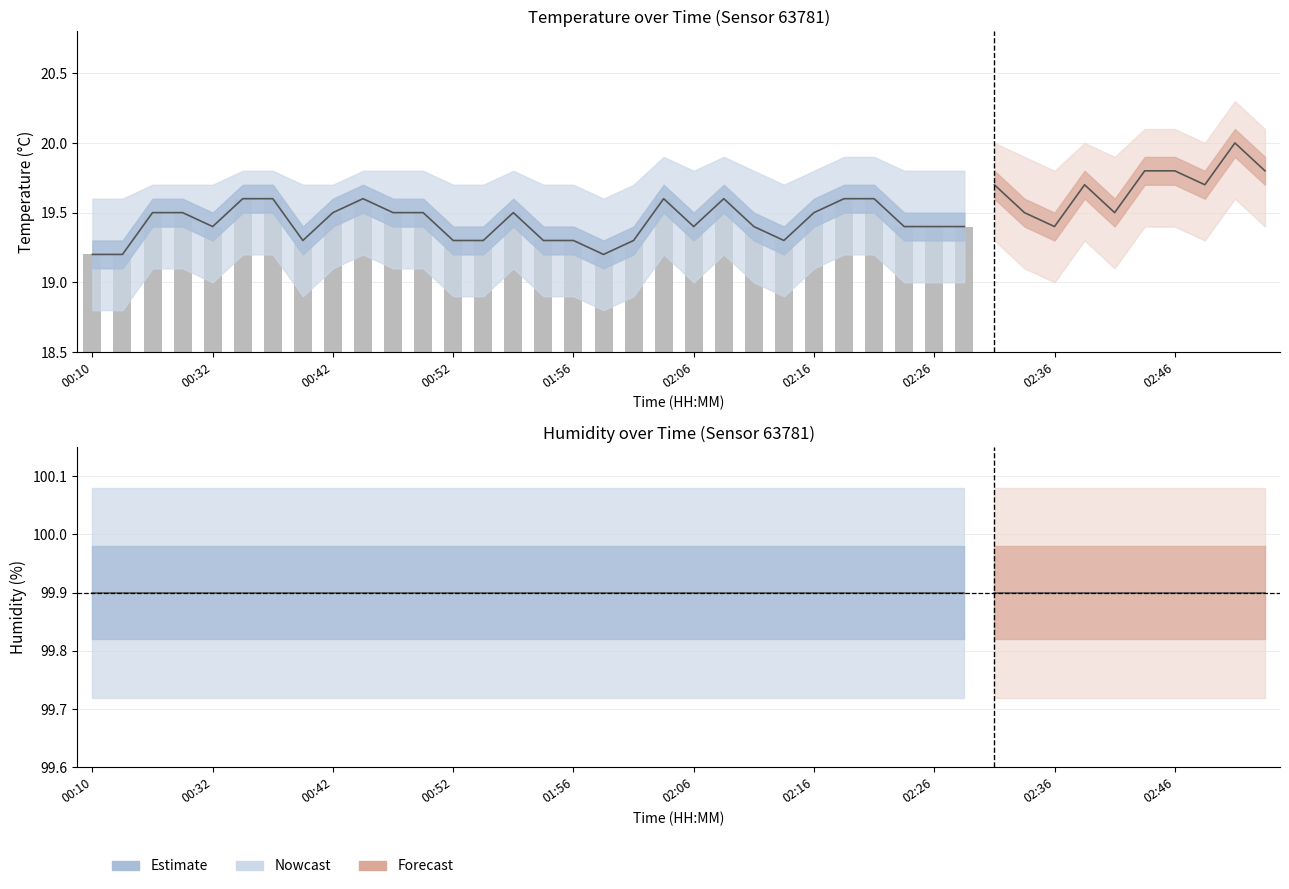

Does the chart contain stacked bars?

No